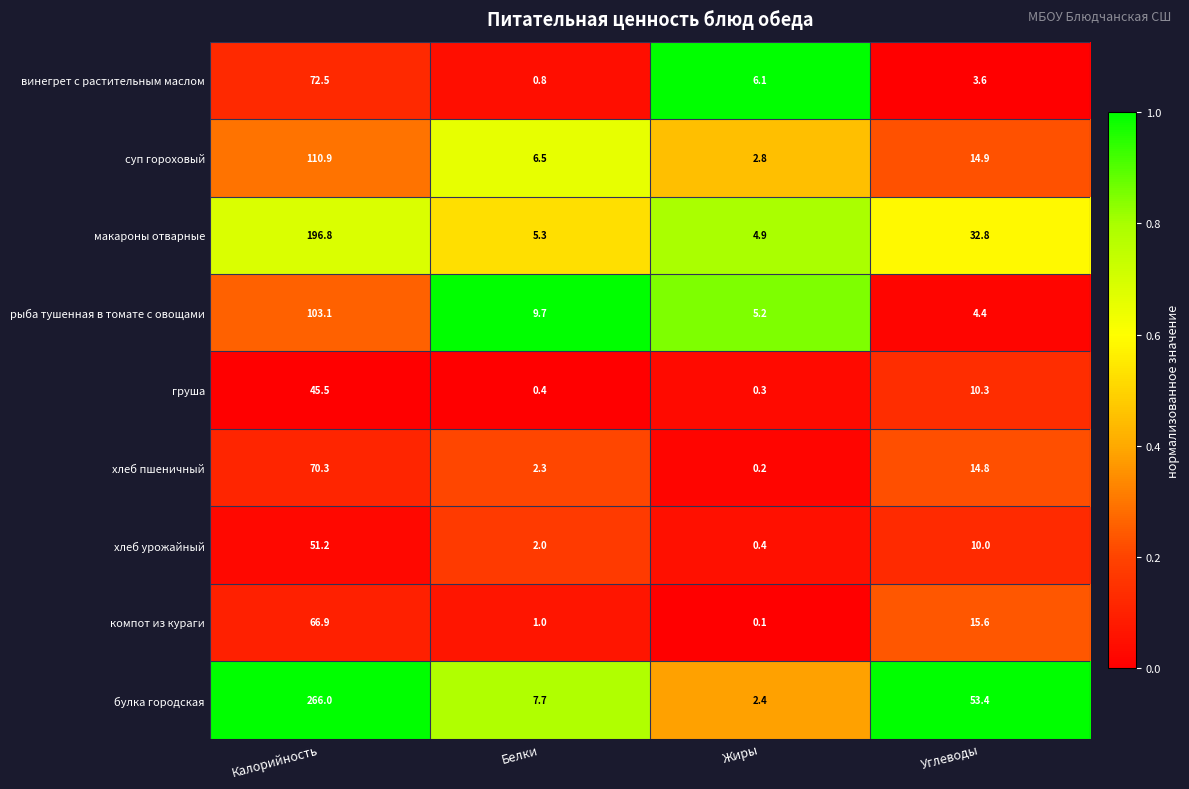

At which category is the sum across all series the highest?

Калорийность